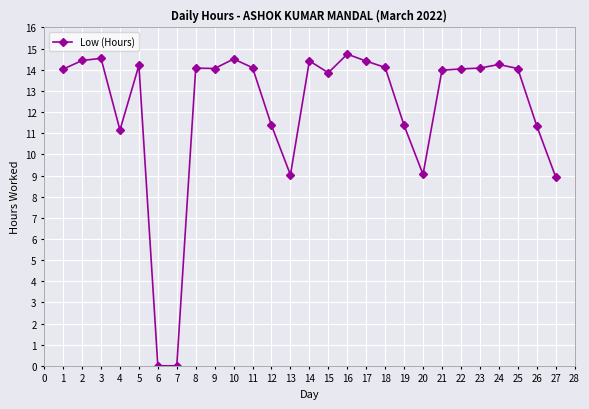

What is the difference between the second highest and minimum values?

14.5